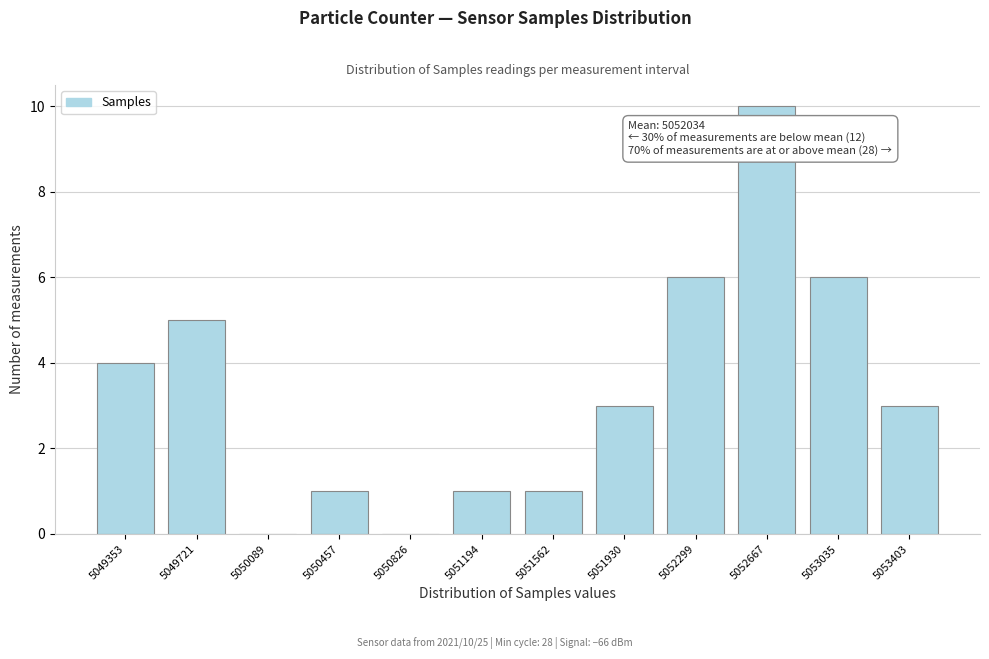

Reading left to right, transcribe all the data shown in this chart.

5049353=4	5049721=5	5050089=0	5050457=1	5050826=0	5051194=1	5051562=1	5051930=3	5052299=6	5052667=10	5053035=6	5053403=3